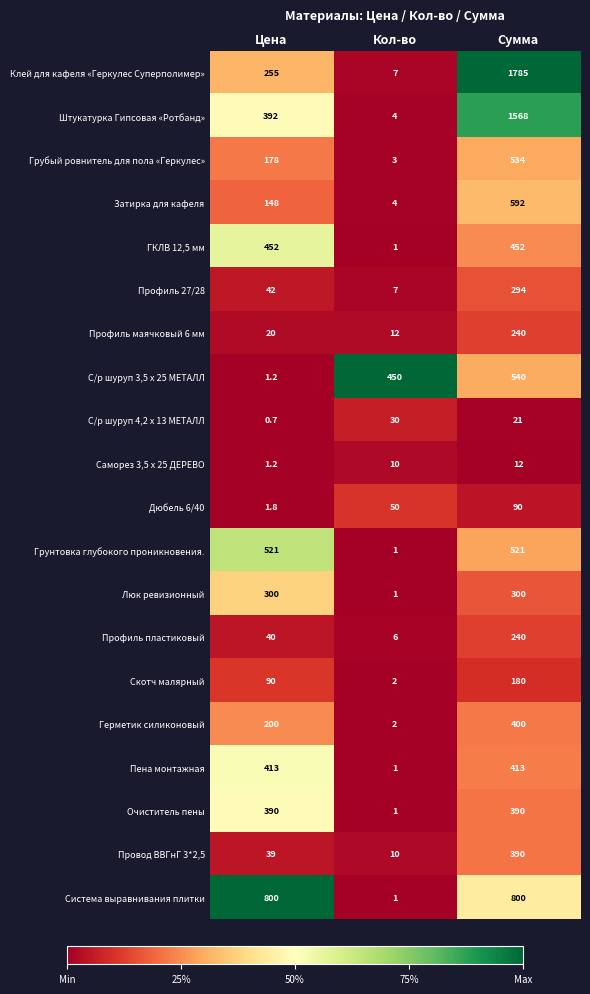

What is the maximum value shown in the chart?

1785.0